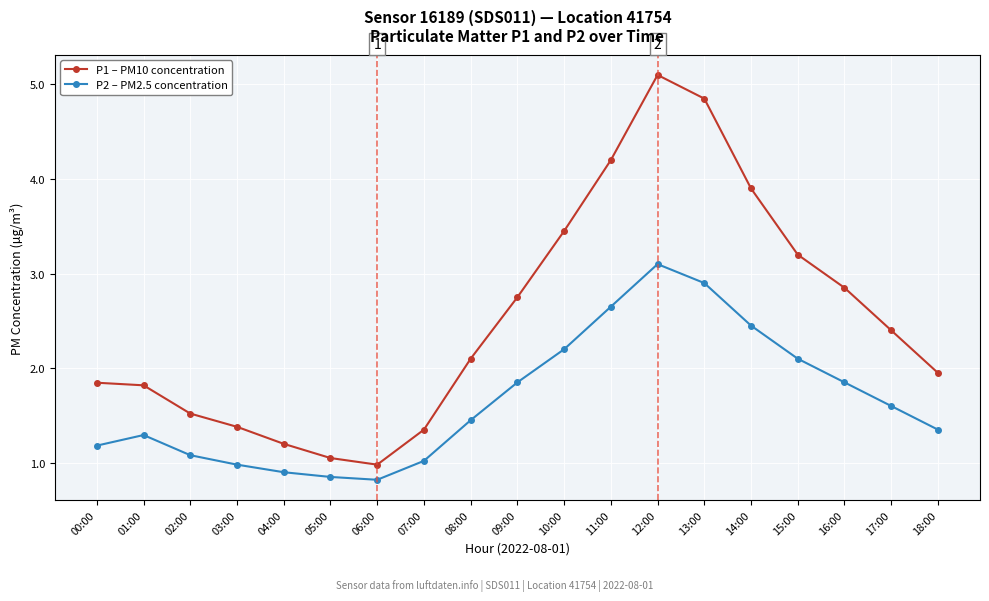

What is the label of the 16th point from the left?

15:00